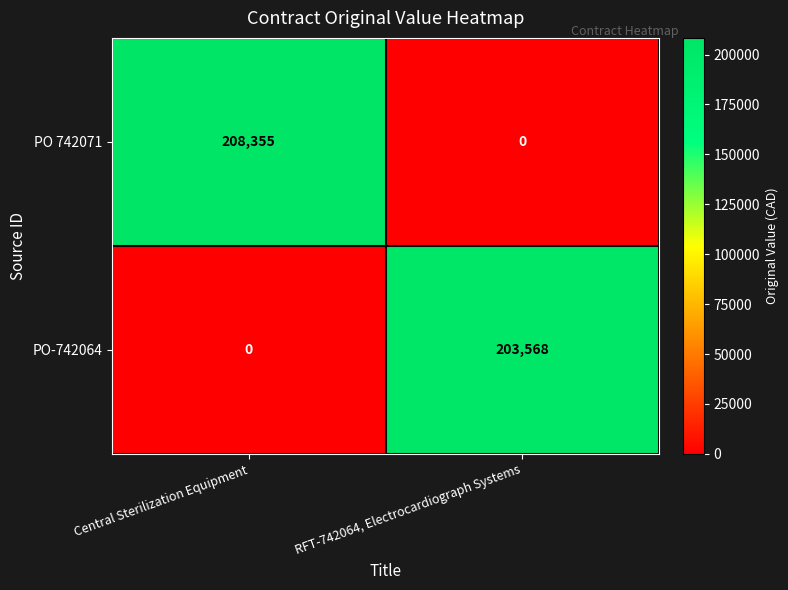

Which series has the widest spread of values?

PO 742071